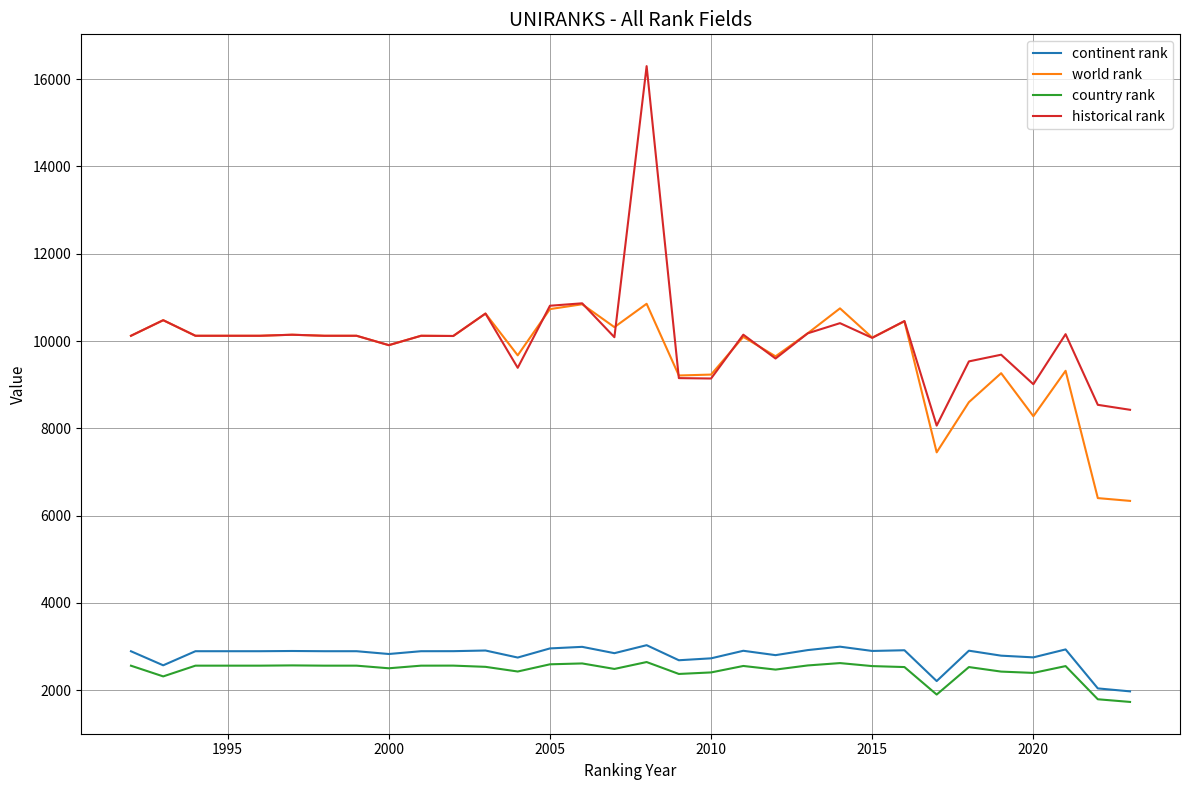

Which series has the largest range (max minus min)?

historical rank